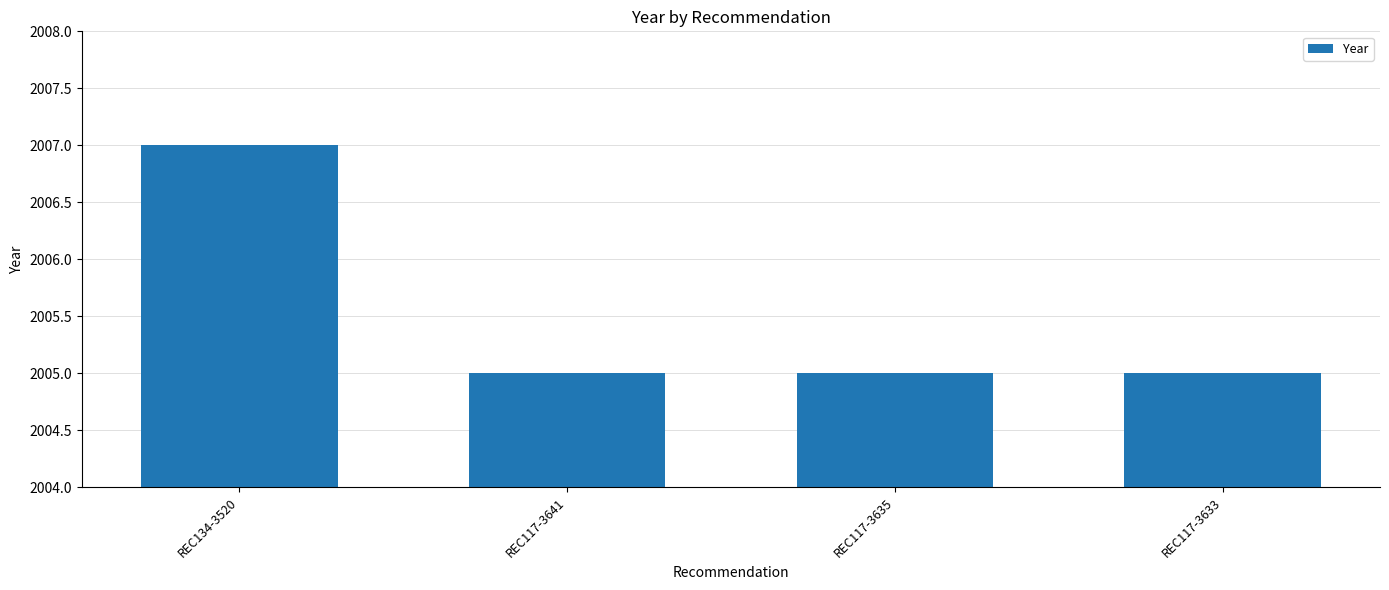

How many data points does each series have?

4